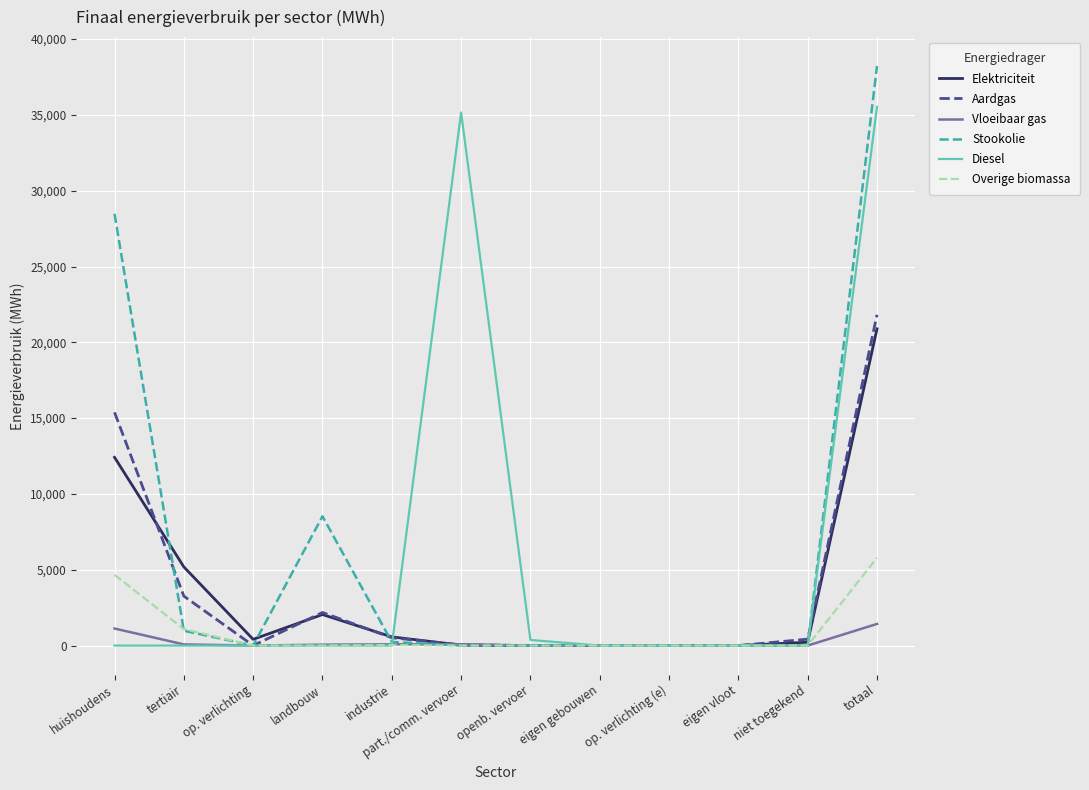

Is the value of Stookolie at landbouw greater than the value of Overige biomassa at huishoudens?

Yes